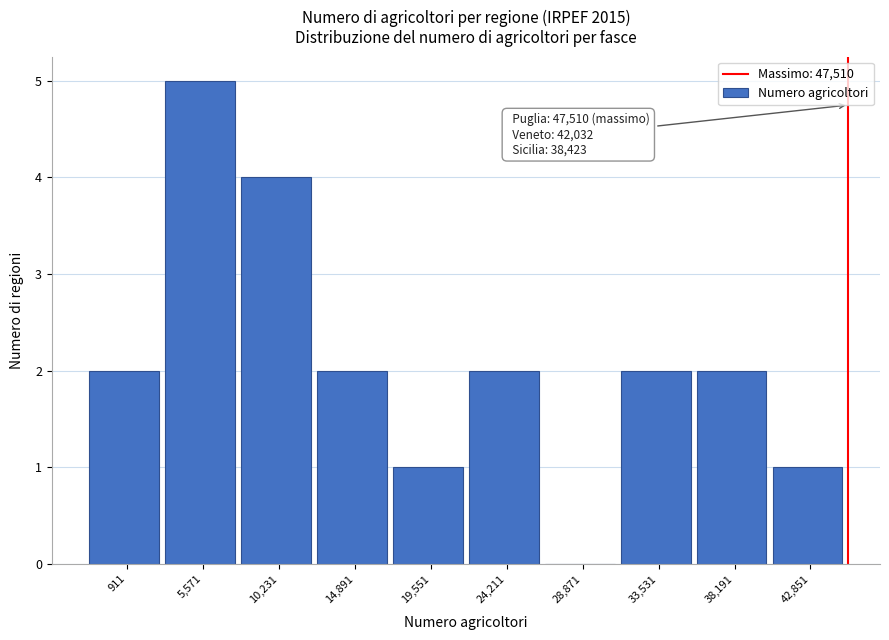

Reading left to right, list all the values displayed in this chart.

911=2	5,571=5	10,231=4	14,891=2	19,551=1	24,211=2	28,871=0	33,531=2	38,191=2	42,851=1